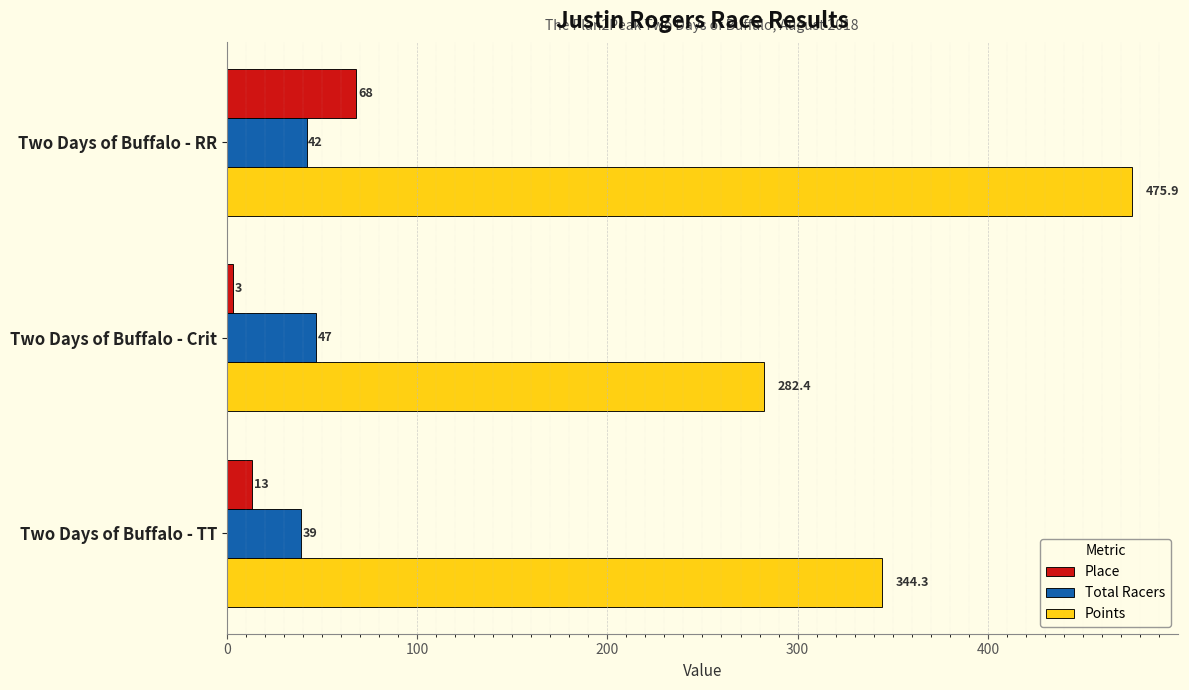

List the series in order of their peak value, lowest first.

Total Racers, Place, Points